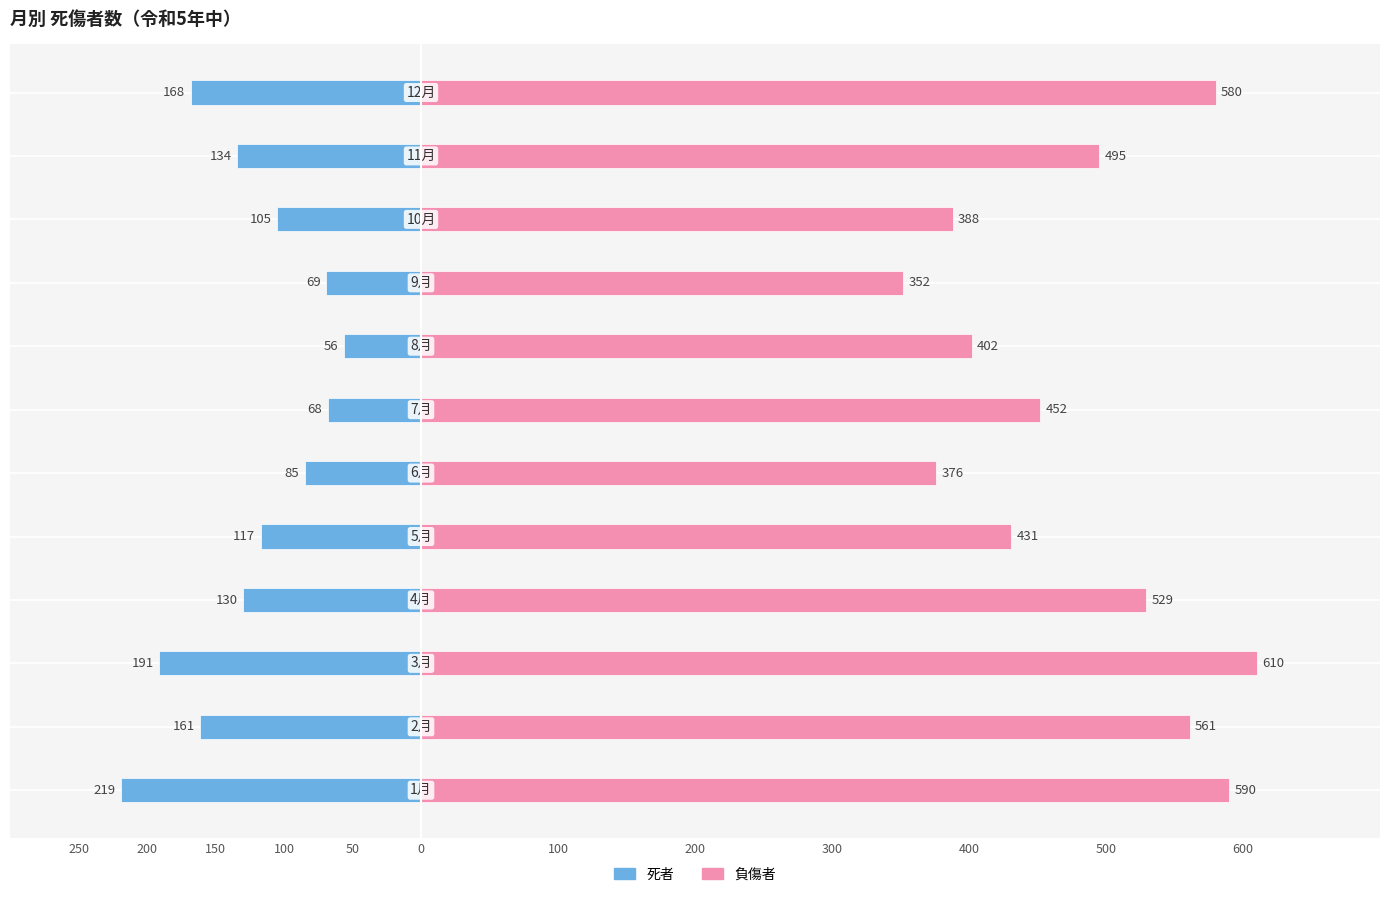

Reading right to left, what are all the values shown in this chart?

死者: -168	-134	-105	-69	-56	-68	-85	-117	-130	-191	-161	-219
負傷者: 580	495	388	352	402	452	376	431	529	610	561	590